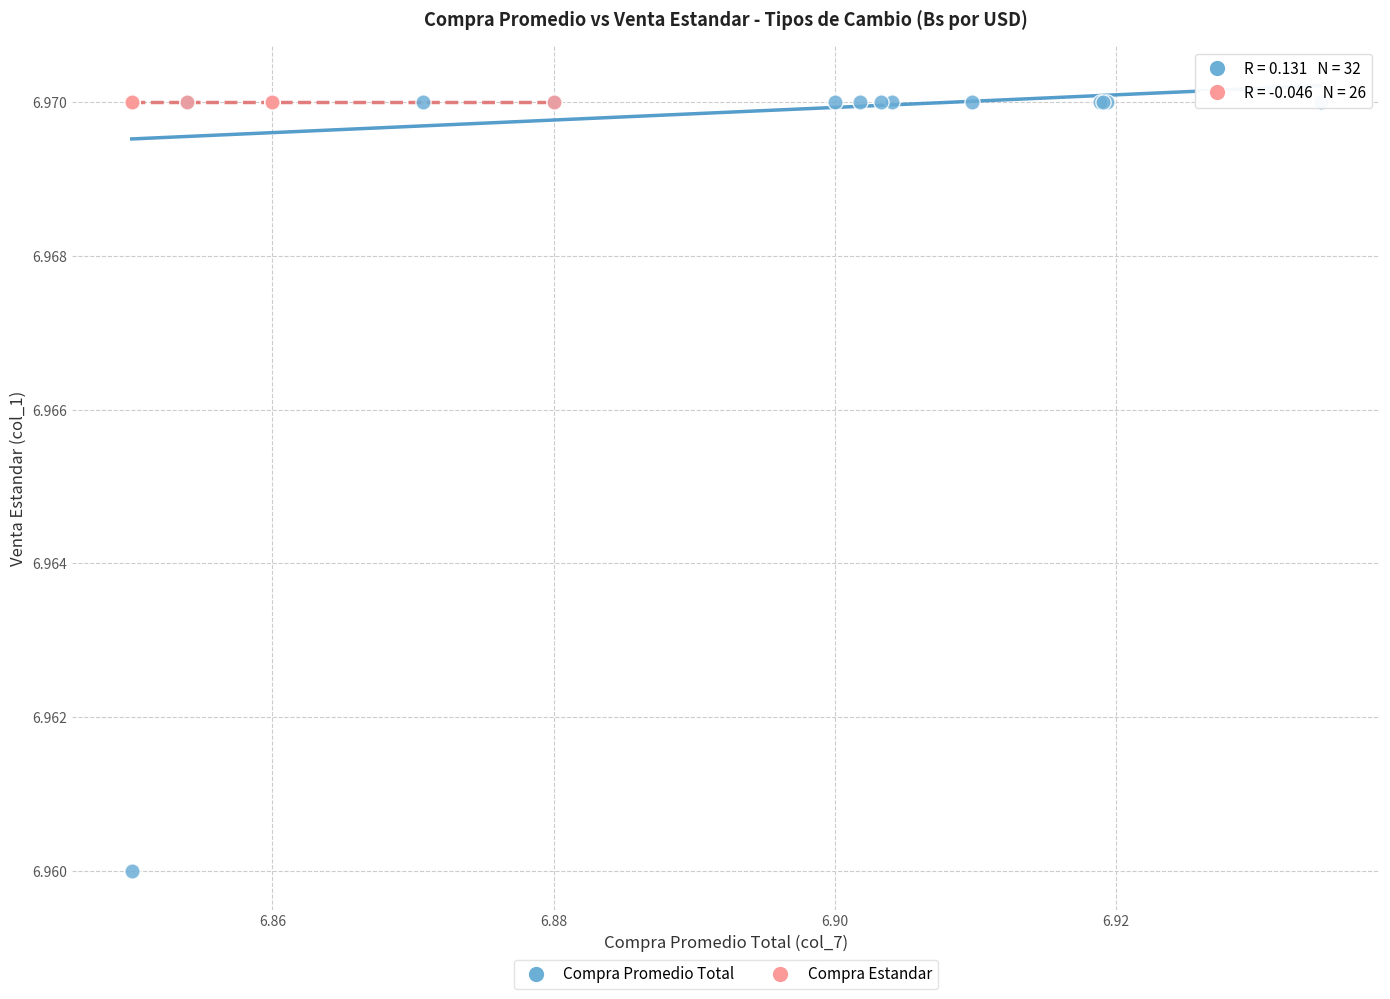

Which series reaches the minimum Y coordinate?

Compra Promedio Total